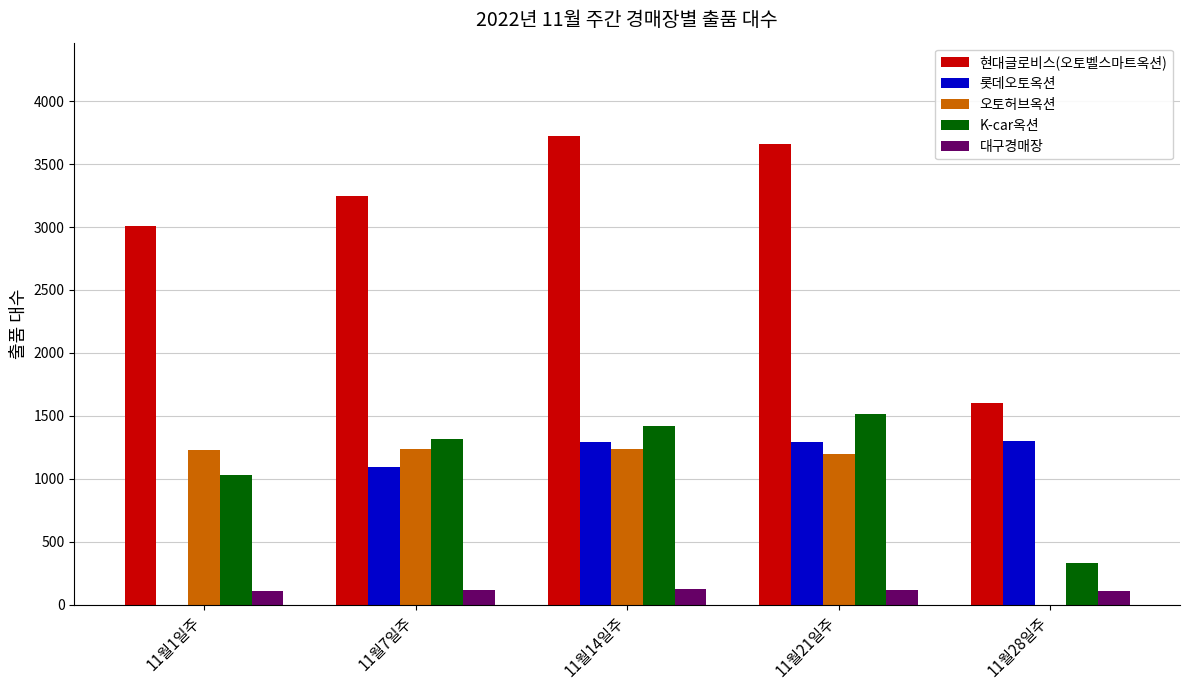

Is the value of 오토허브옥션 at 11월21일주 greater than the value of K-car옥션 at 11월7일주?

No